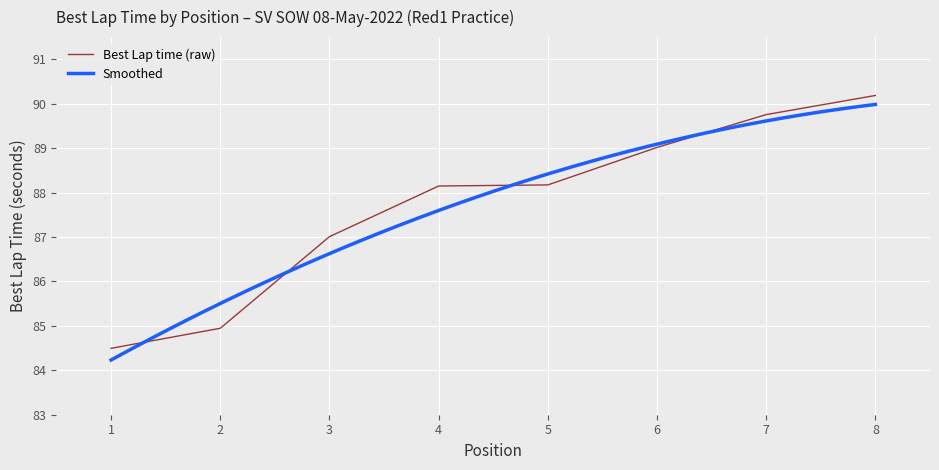

At which category does the chart reach its minimum across all series?

1